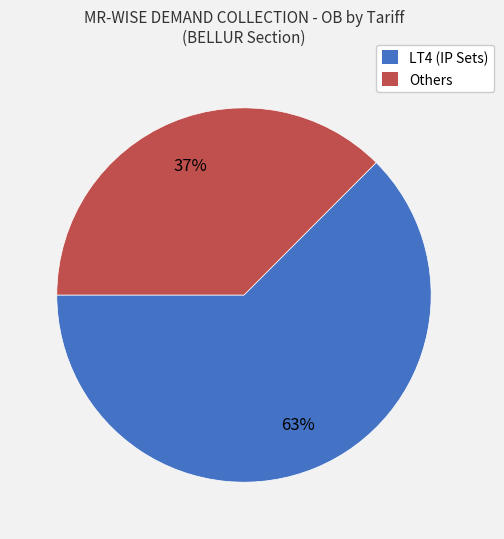

Is there a majority slice in this chart?

Yes